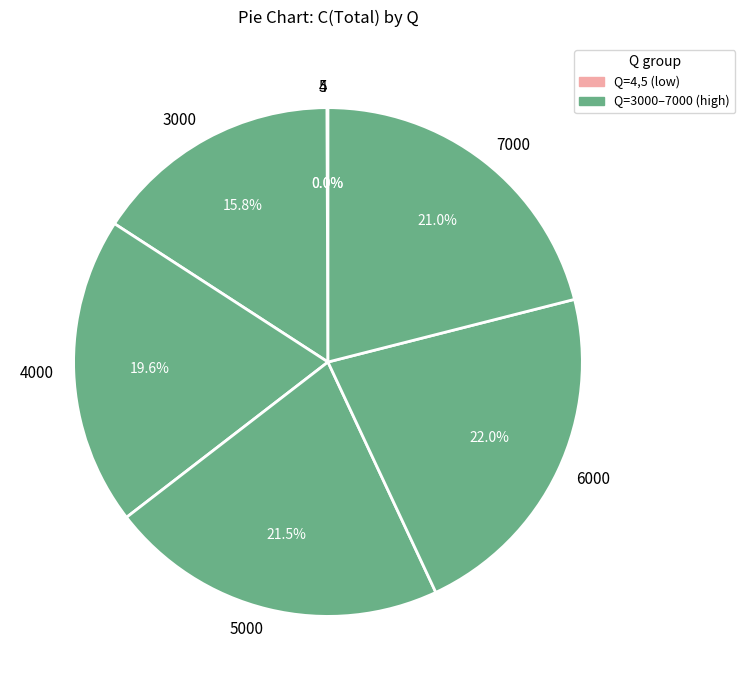

Is 7000 the majority of the pie?

No